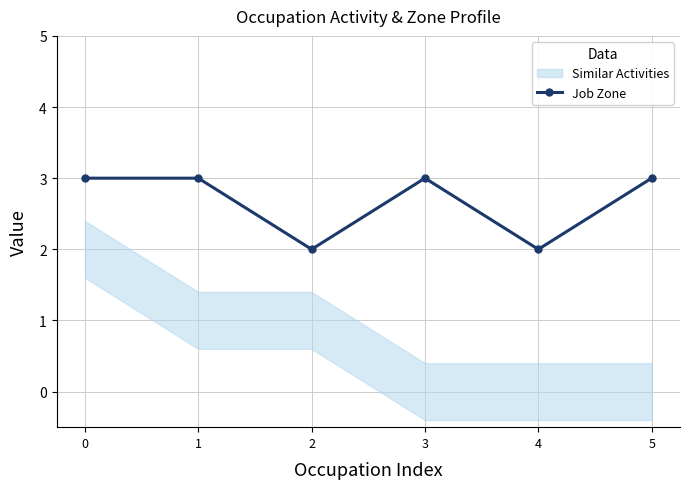

Rank the categories by value from lowest to highest.

2, 4, 0, 1, 3, 5